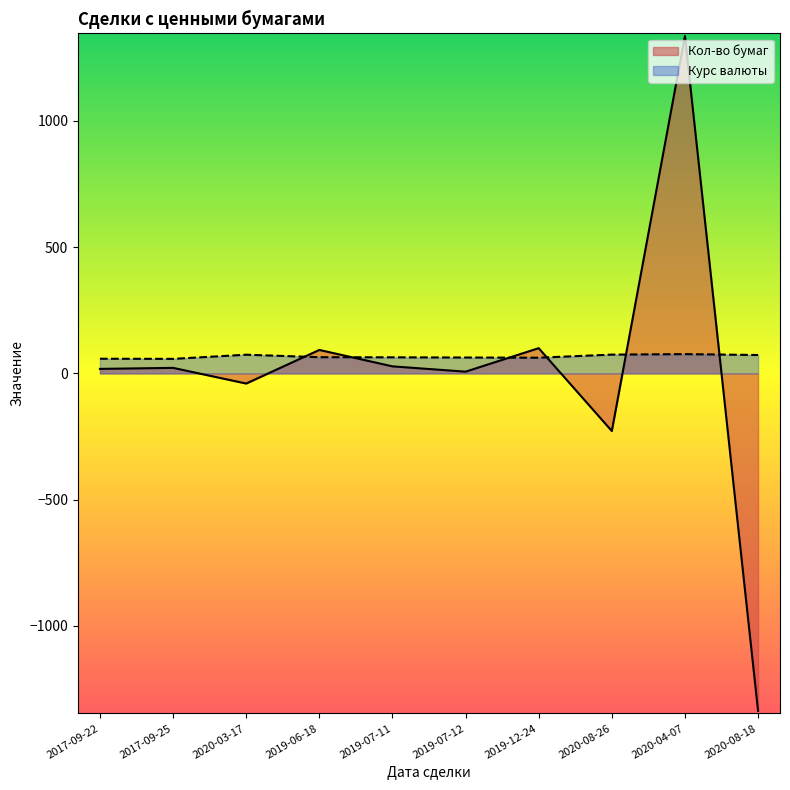

True or false: Кол-во бумаг has a value of 38.0 at 2019-07-11.

False